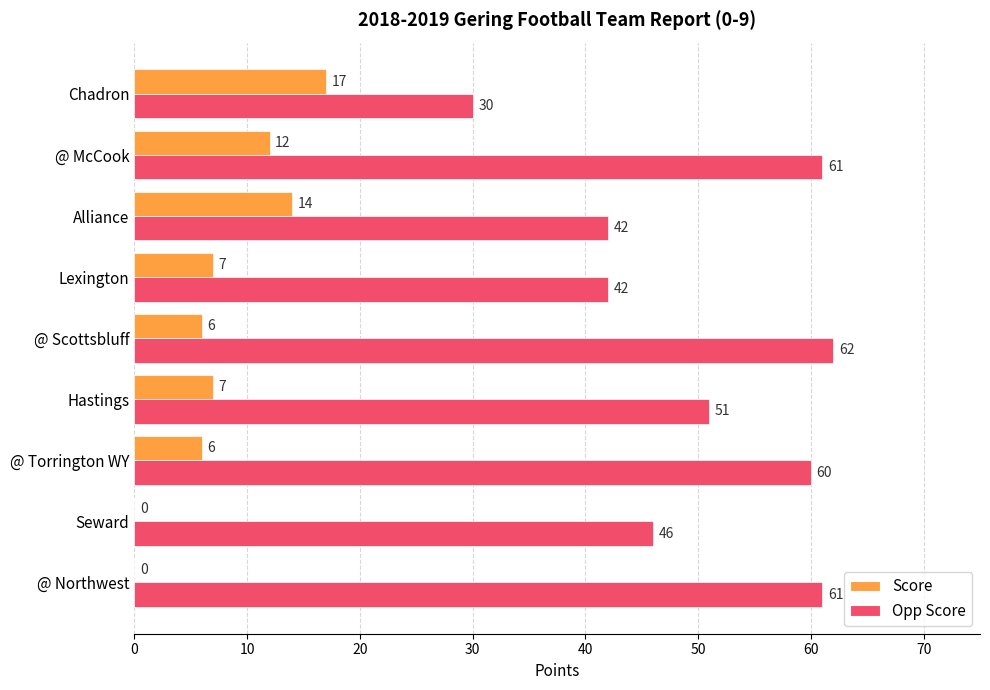

Which series has the largest total across all categories?

Opp Score